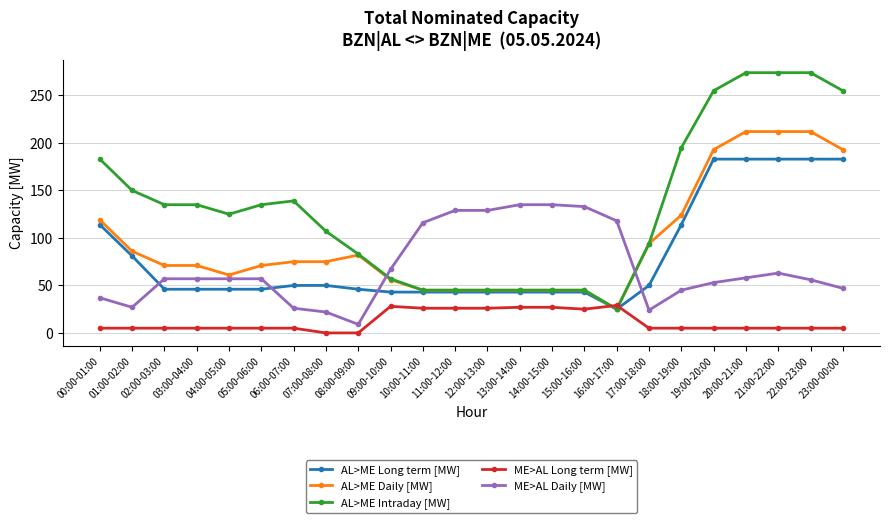

What is the total value across all series at 20:00-21:00?

732